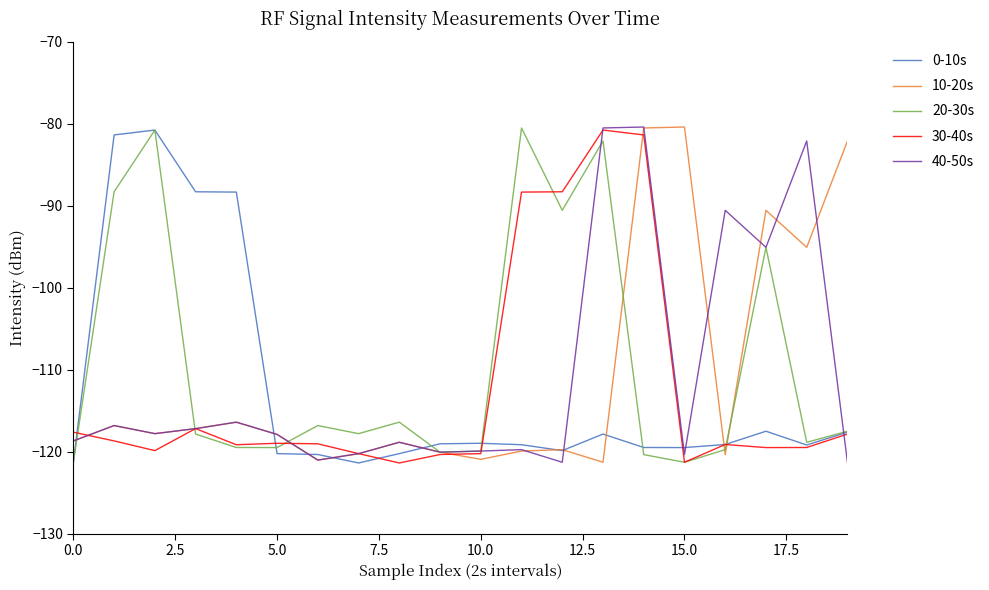

What is the minimum value shown in the chart?

-121.4